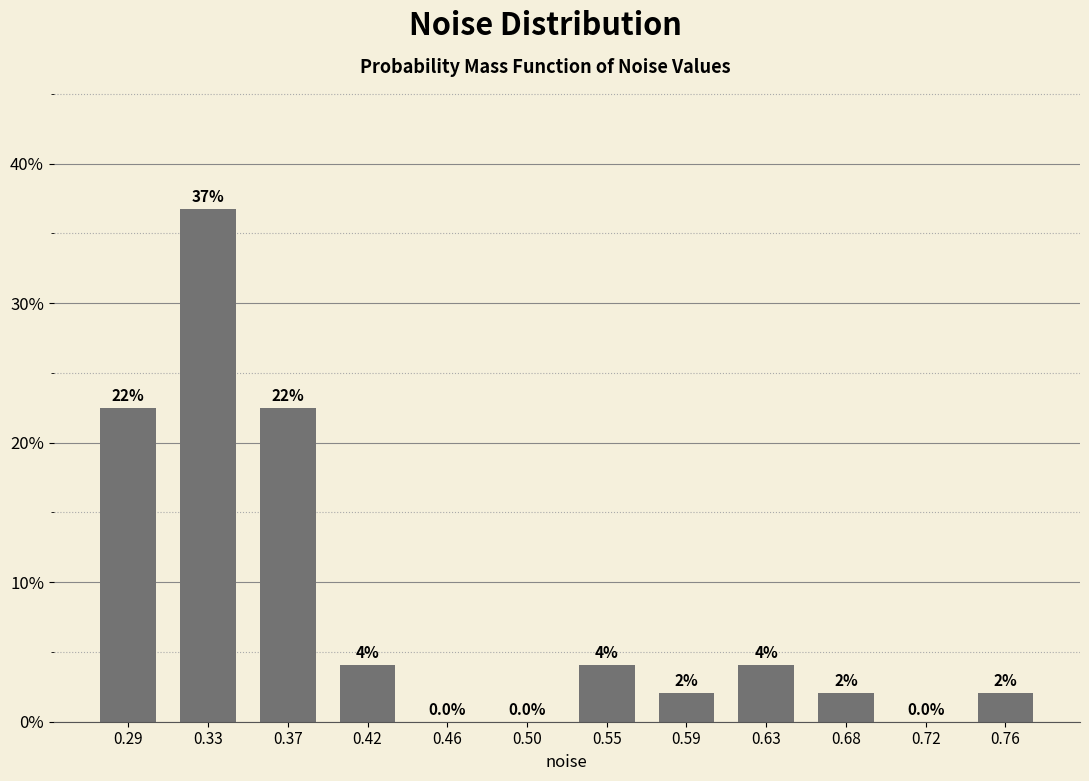

Reading left to right, what are all the values shown in this chart?

0.29=22.4	0.33=36.7	0.37=22.4	0.42=4.1	0.46=0.0	0.50=0.0	0.55=4.1	0.59=2.0	0.63=4.1	0.68=2.0	0.72=0.0	0.76=2.0